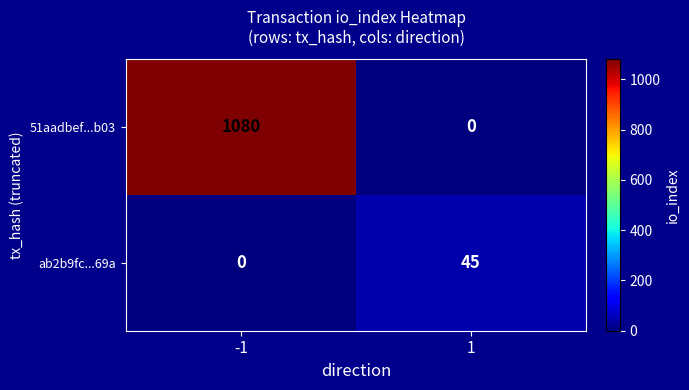

Is the value of 51aadbef...b03 at 1 greater than the value of ab2b9fc...69a at 1?

No